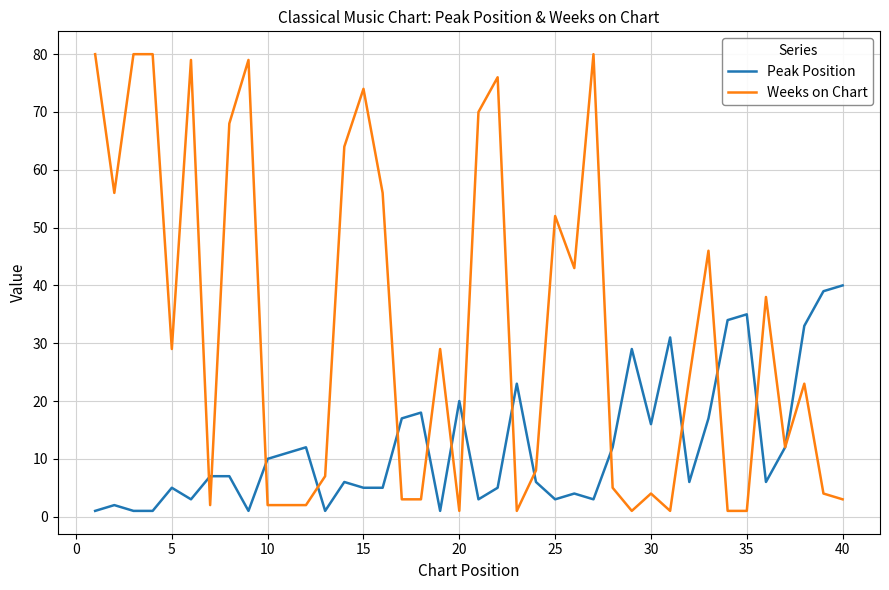

Which series has the widest spread of values?

Weeks on Chart